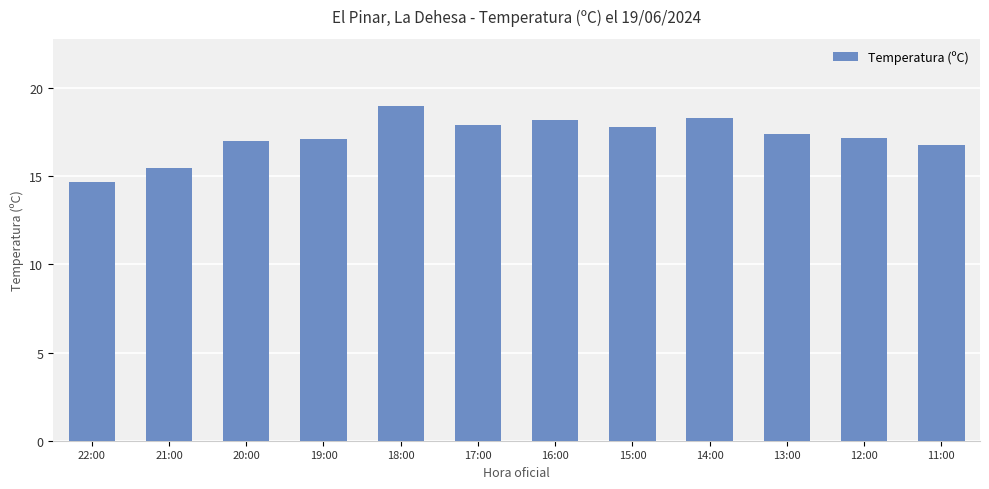

True or false: the data shows 4.3 at 17:00.

False